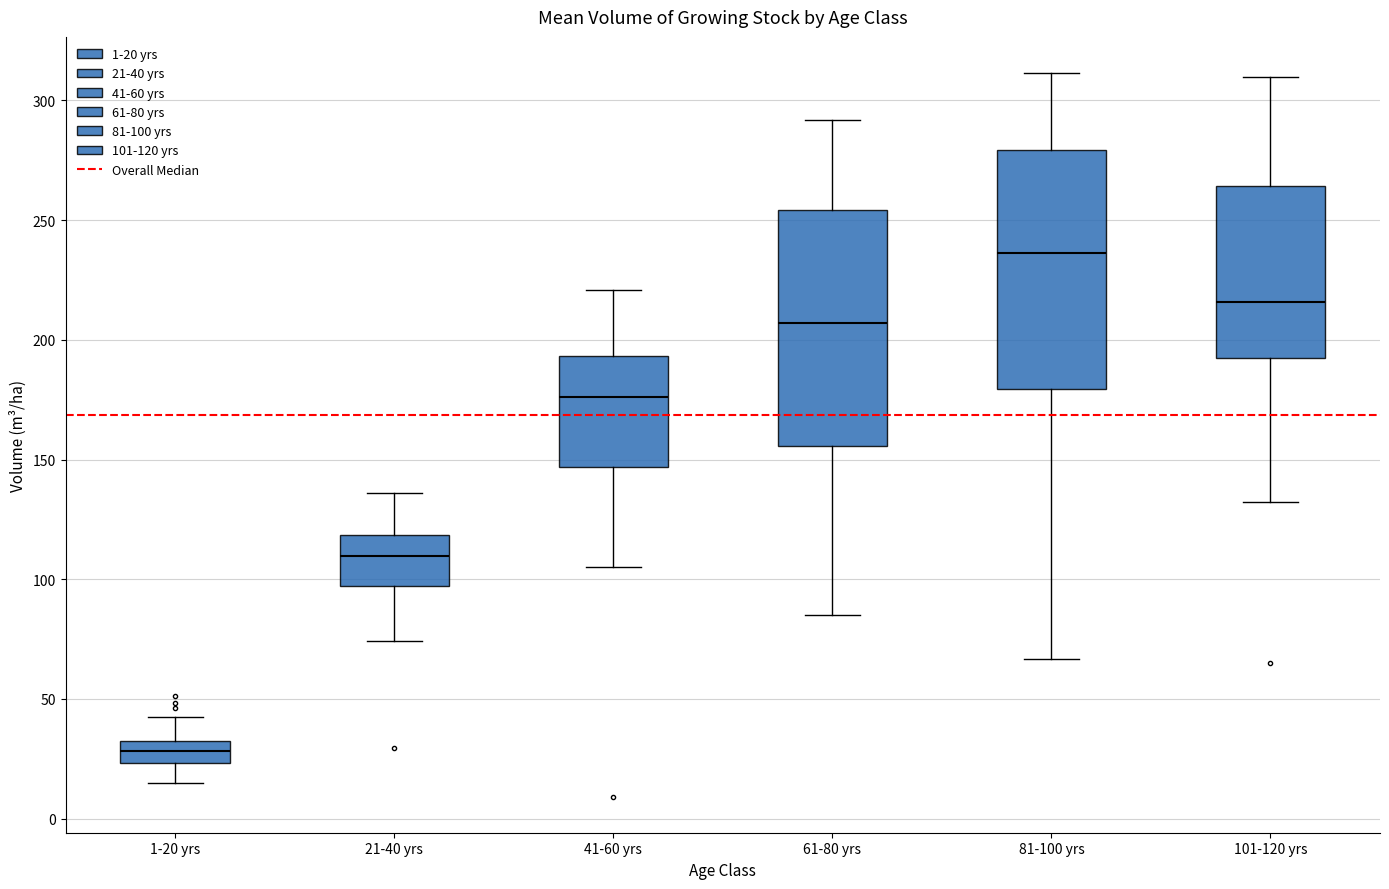

Which box has the lowest median line?

1-20 yrs